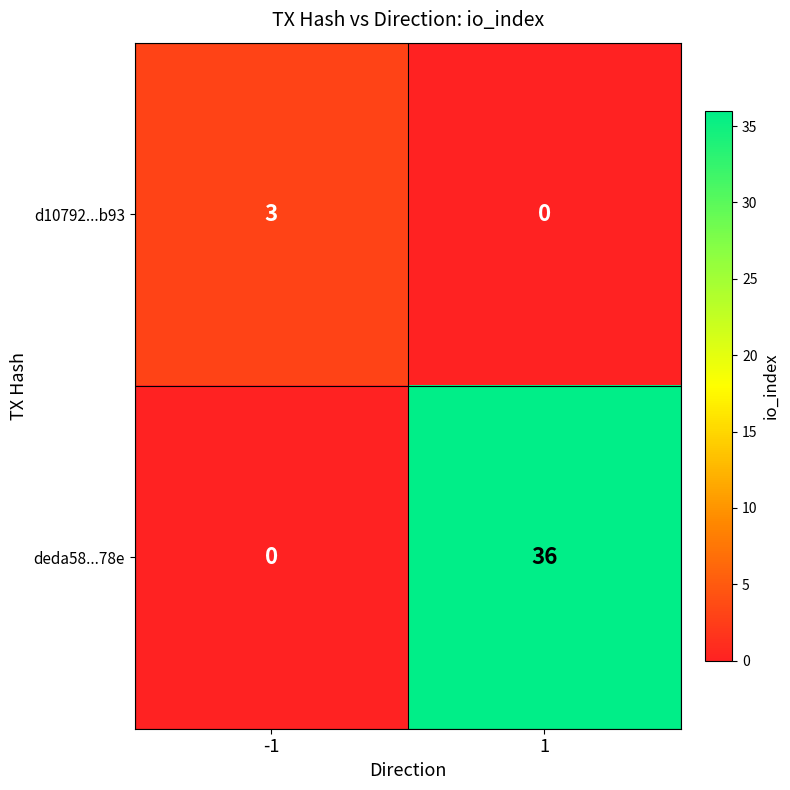

Count the number of data series in this chart.

2